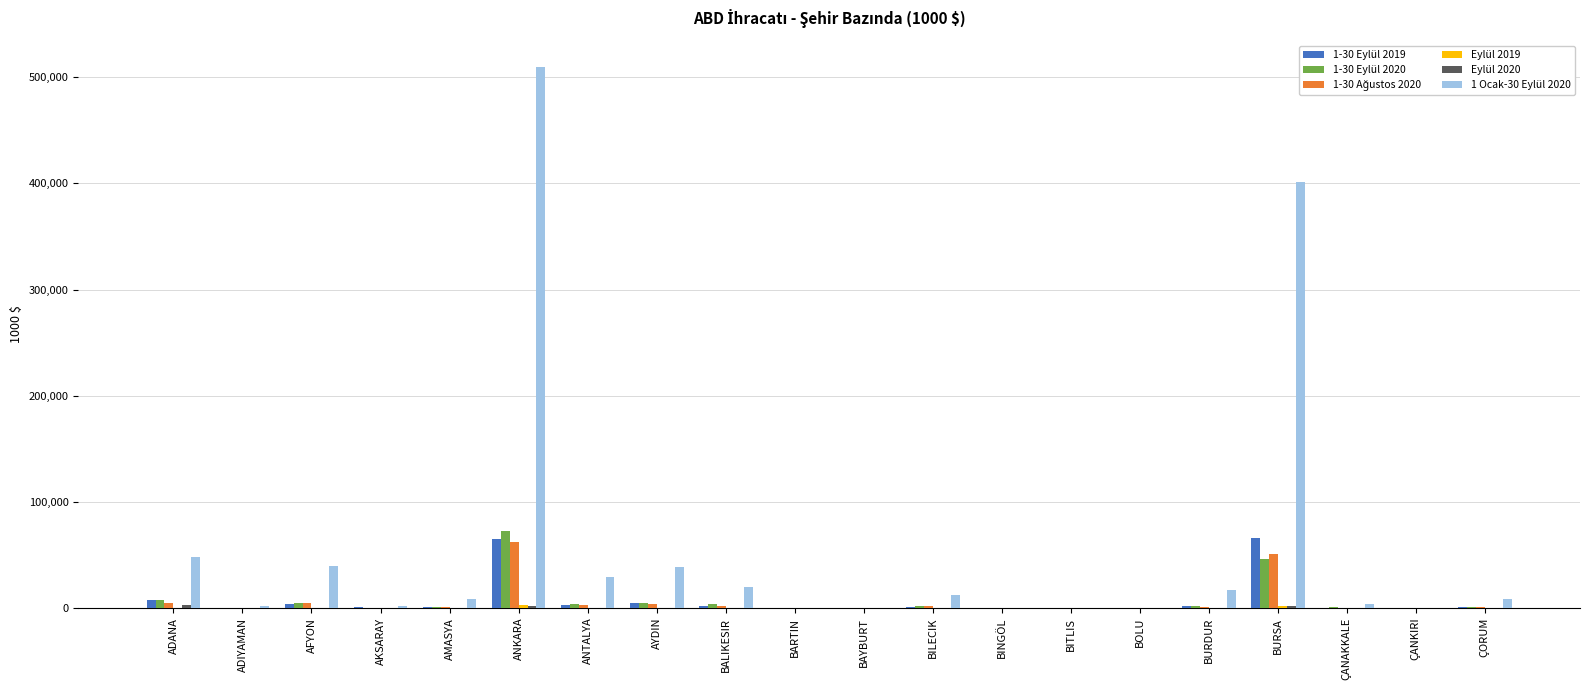

At which category is the sum across all series the highest?

ANKARA